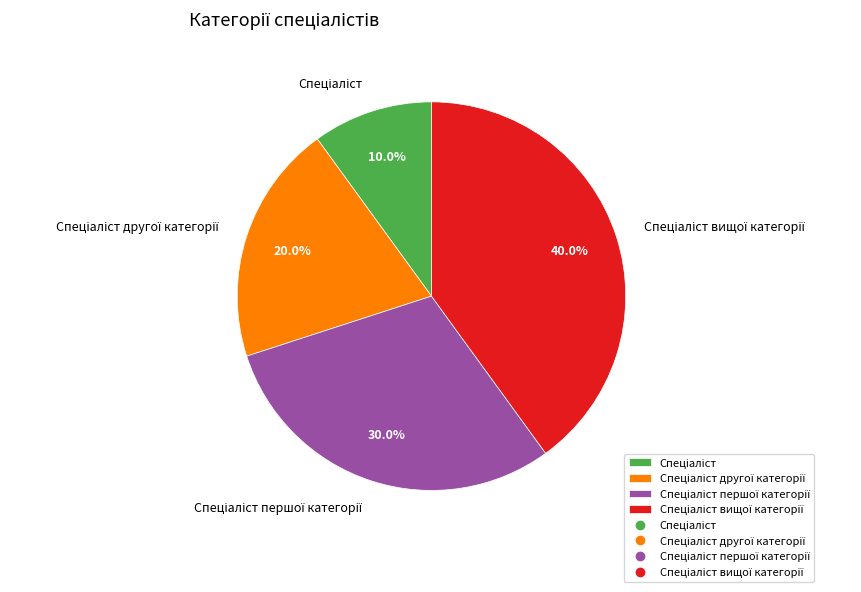

Does any single category account for the majority?

No